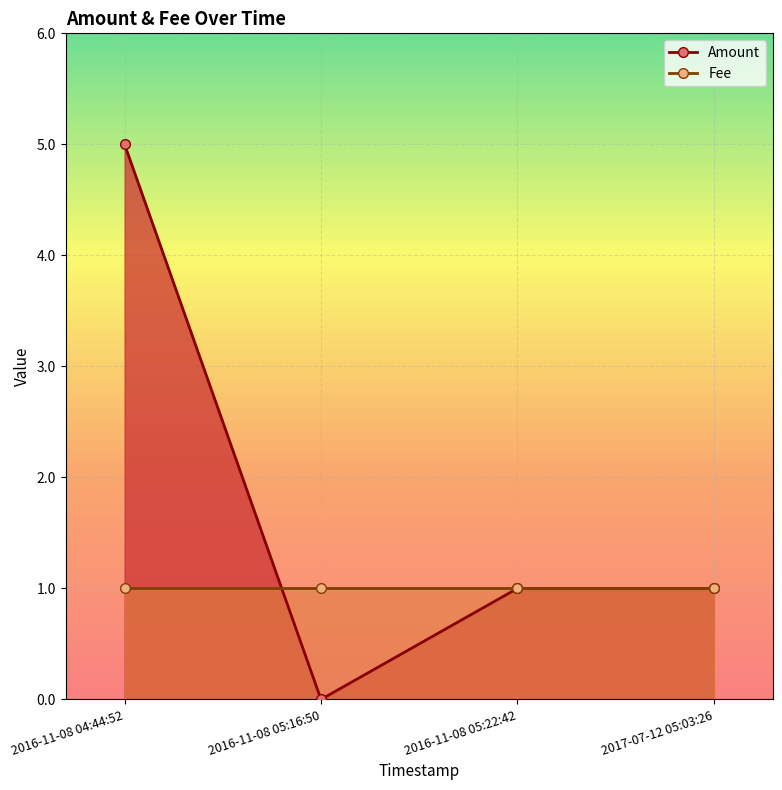

What are all the series names shown in the legend?

Amount, Fee